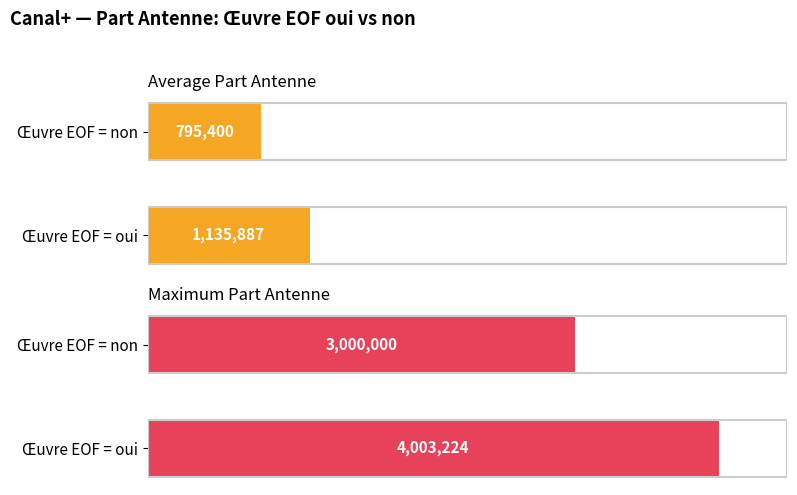

What is the difference between the maximum and minimum values in the Average Part Antenne series?

340487.3